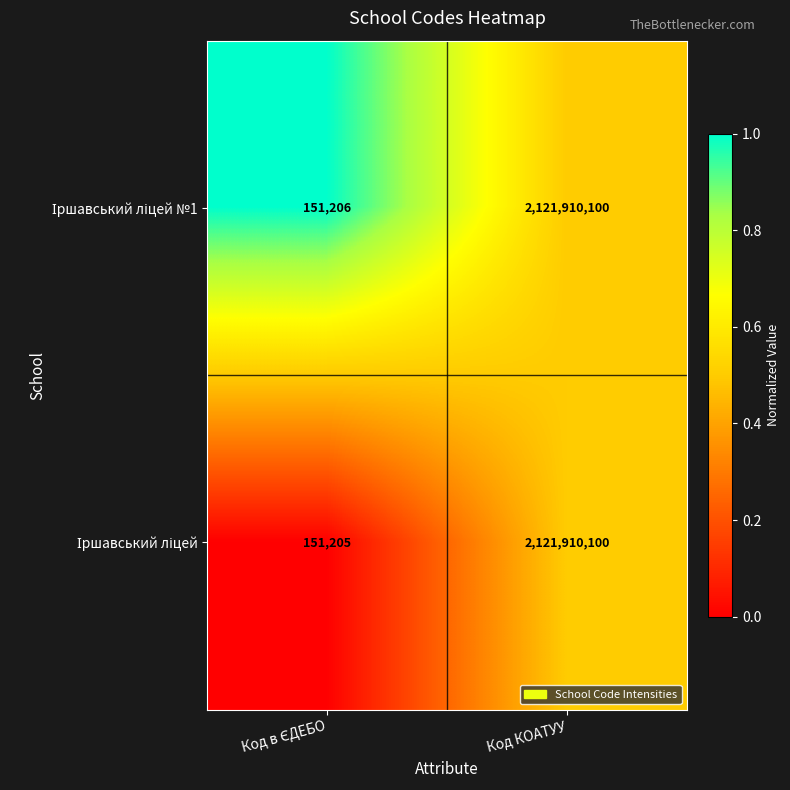

What is the total value across all series at Код КОАТУУ?

4243820200